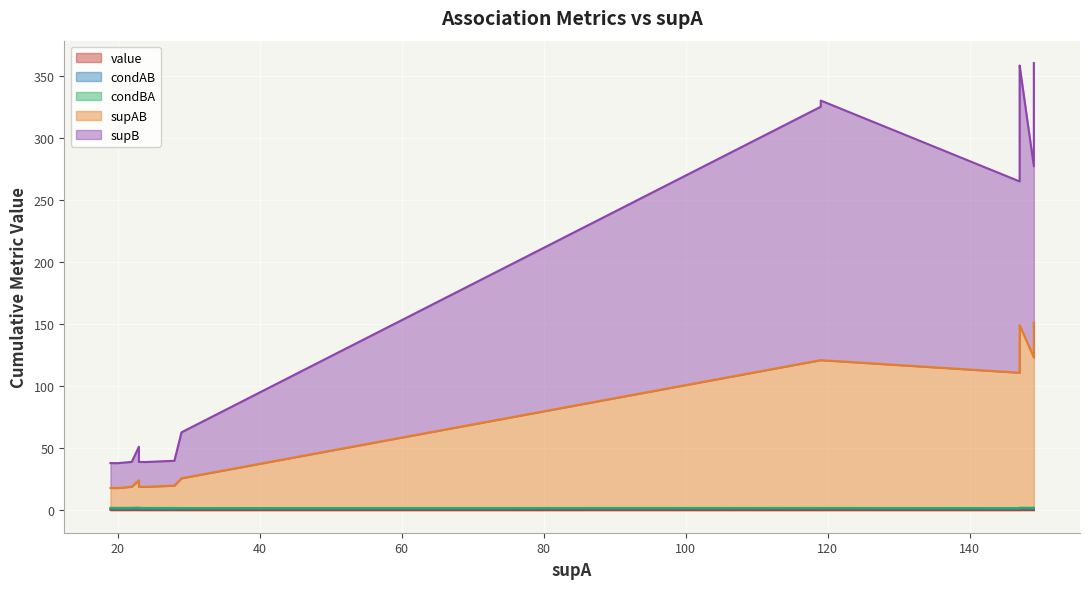

Which has a higher value, 22 or 147?

147